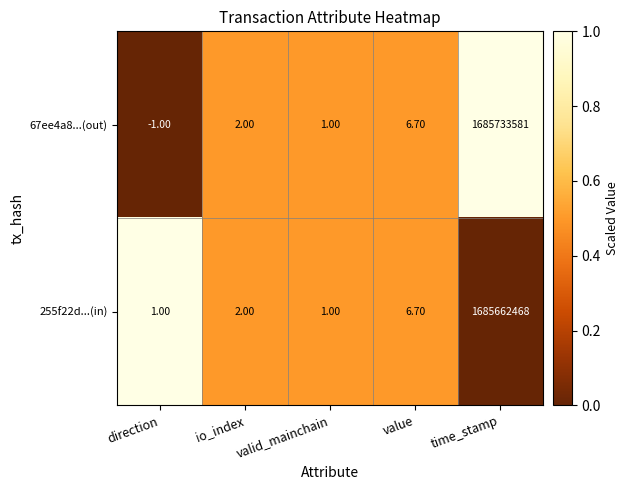

What is the difference between the maximum and minimum values in the 67ee4a8...(out) series?

1685733582.0